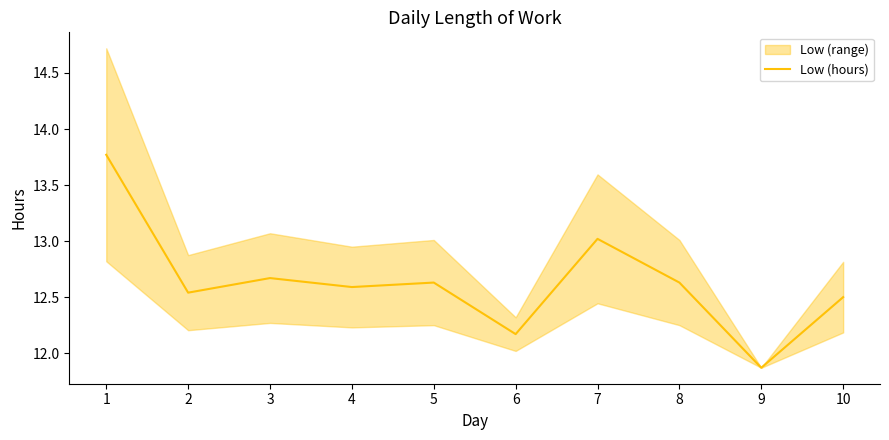

Rank the categories by value from lowest to highest.

9, 6, 10, 2, 4, 5, 8, 3, 7, 1